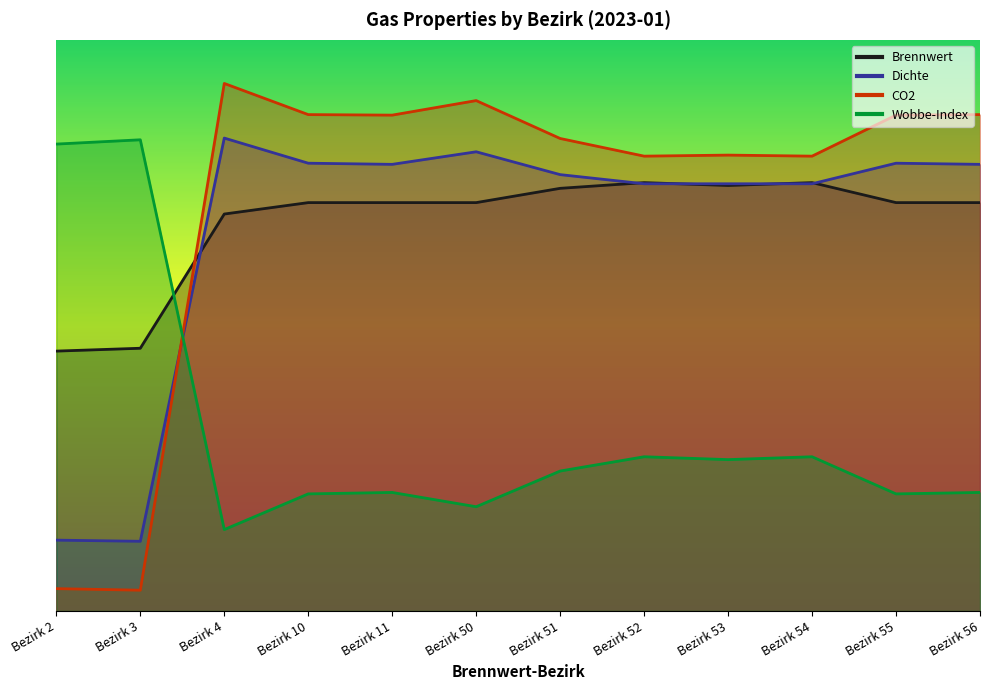

Is the value of CO2 at Bezirk 56 greater than the value of Dichte at Bezirk 54?

Yes